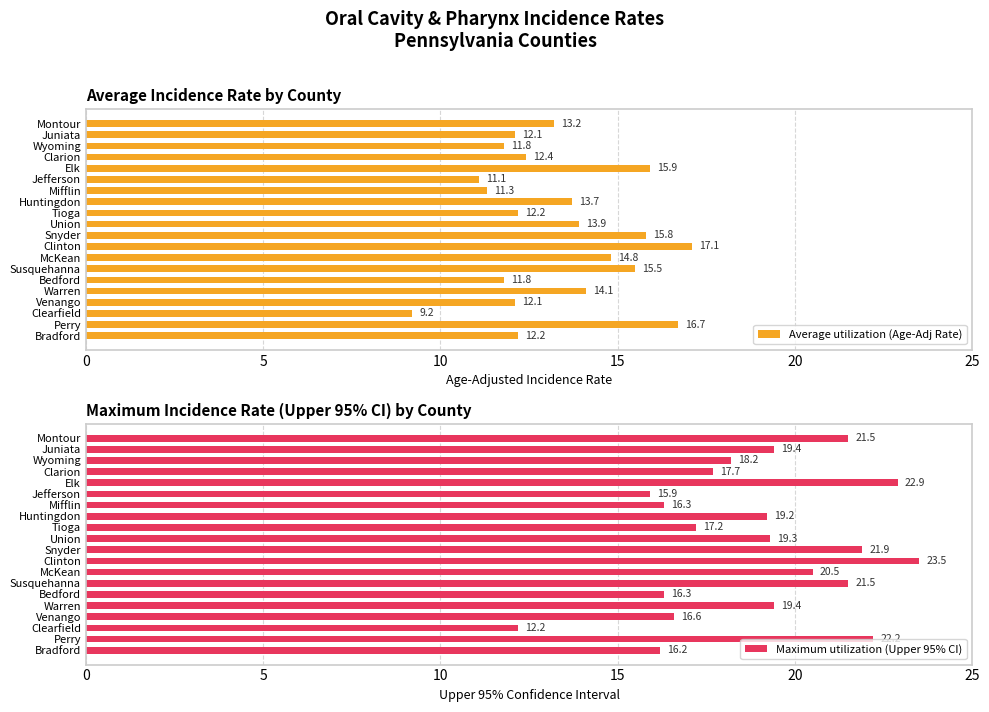

The value of Maximum utilization (Upper 95% CI) at Mifflin is 26.0. True or false?

False